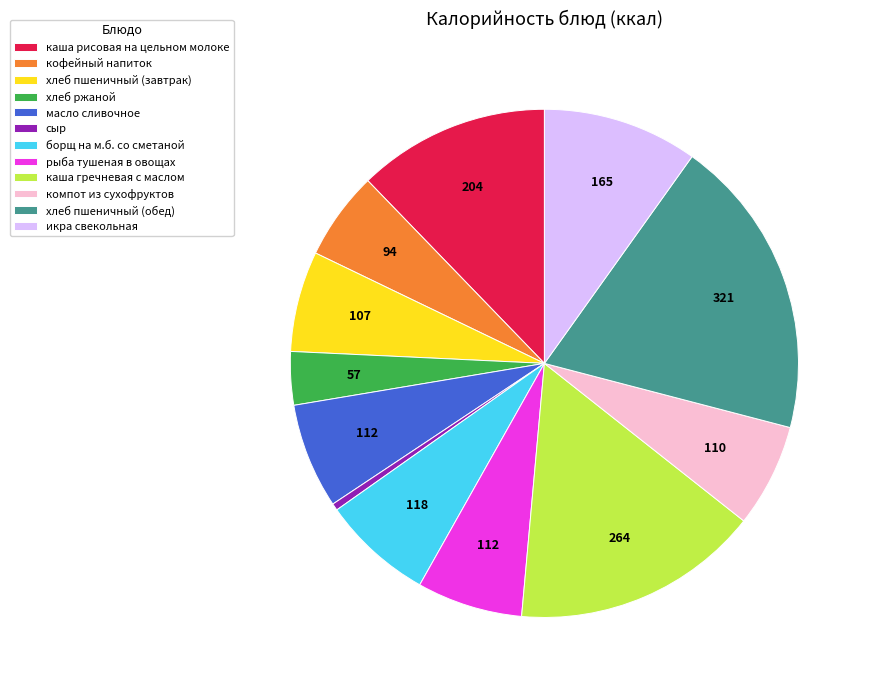

What is the ratio of the value at хлеб пшеничный (обед) to the value at каша рисовая на цельном молоке?

1.6